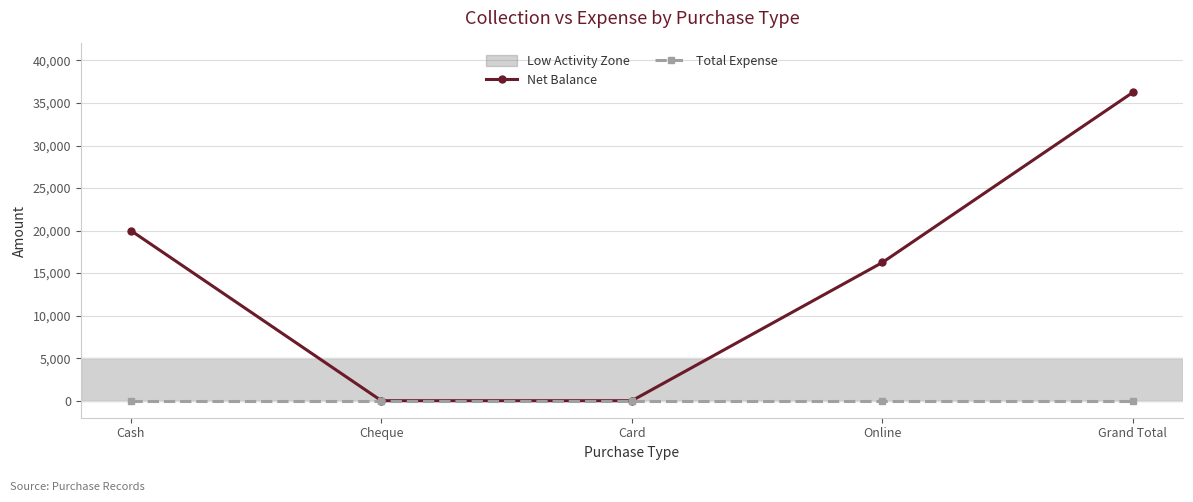

The Net Balance series shows 12365 at Cheque. True or false?

False